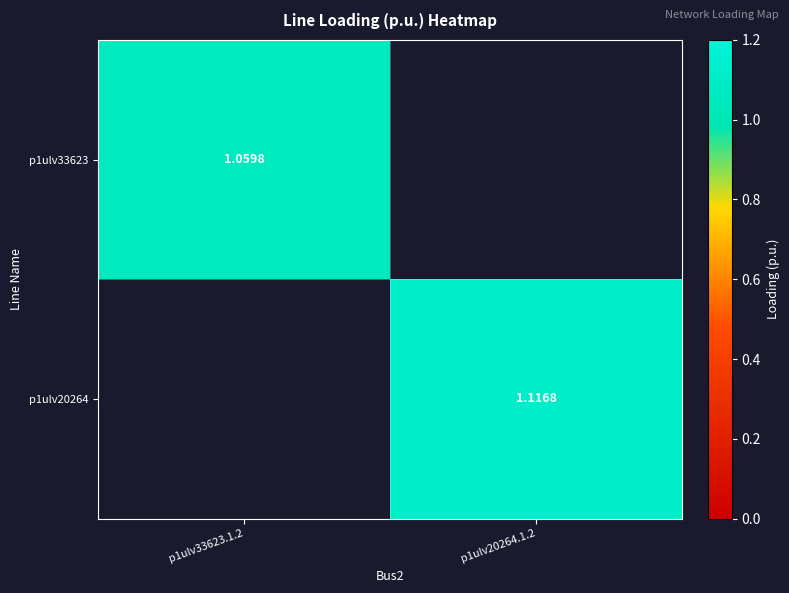

At which category does the chart reach its peak across all series?

p1ulv20264.1.2